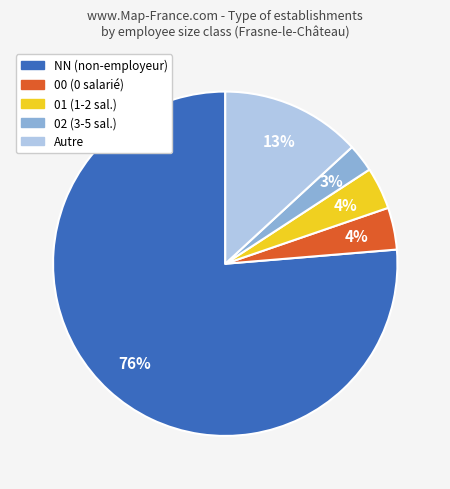

To the nearest percent, what percentage of the pie is 02 (3-5 sal.)?

3%